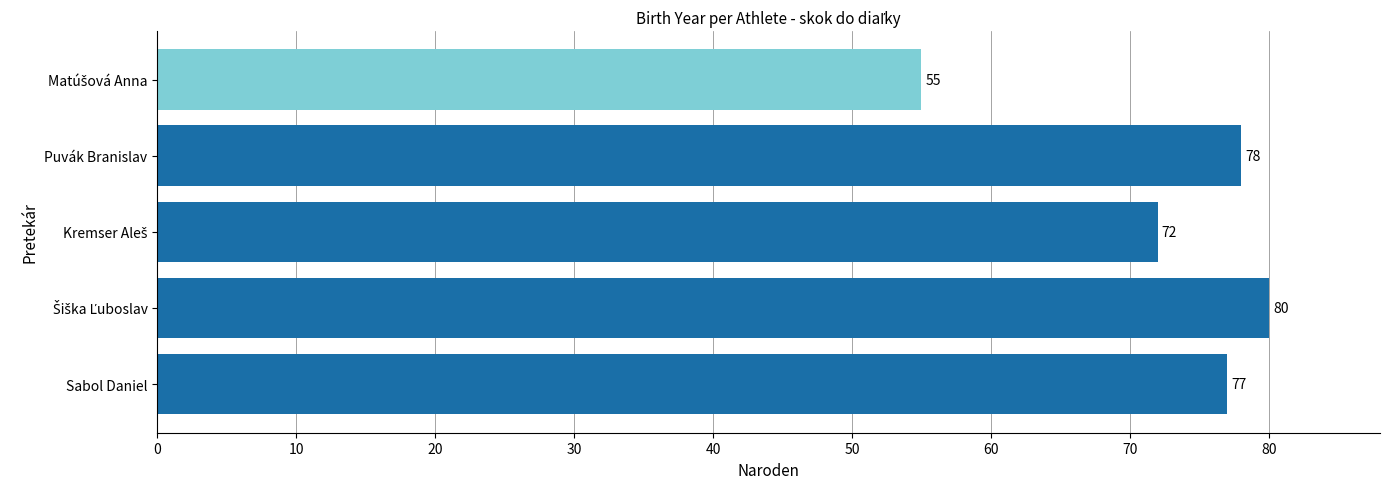

Does the chart contain any negative values?

No